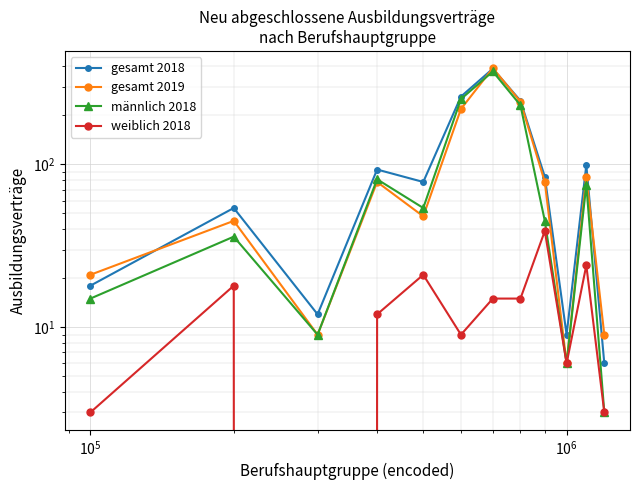

Count the number of data series in this chart.

4